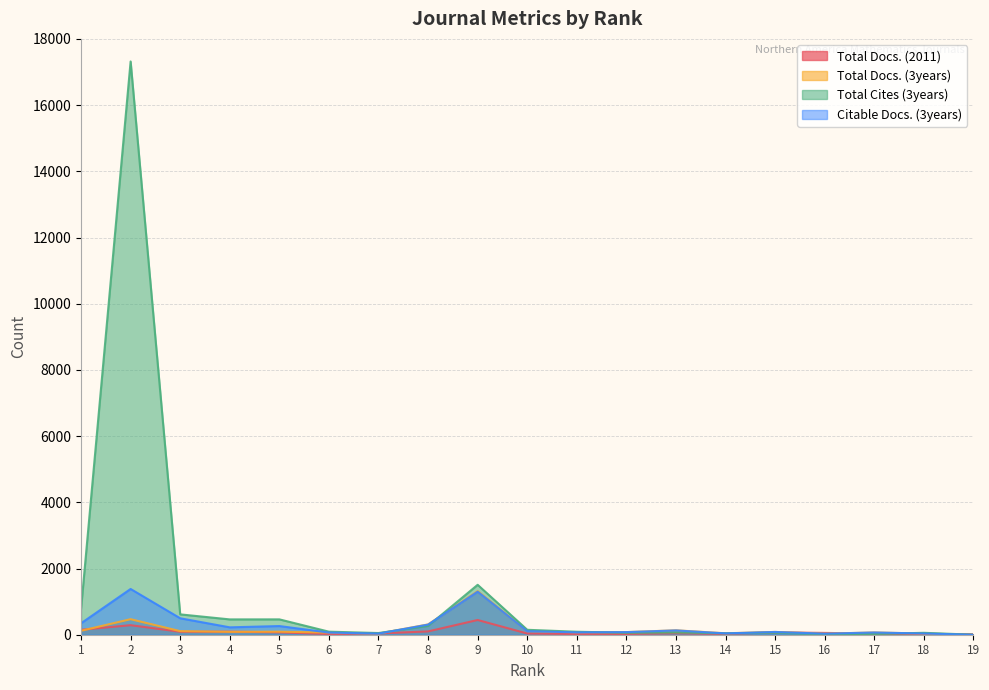

What is the maximum value for Total Cites (3years)?

17318